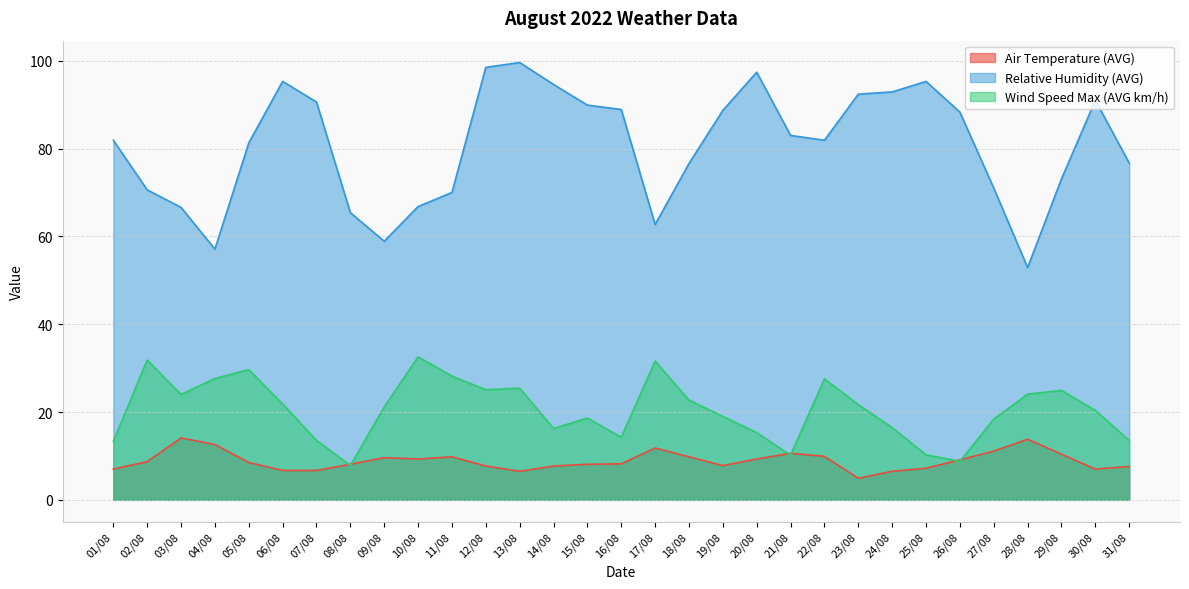

What is the sum of all Air Temperature (AVG) values?

276.1